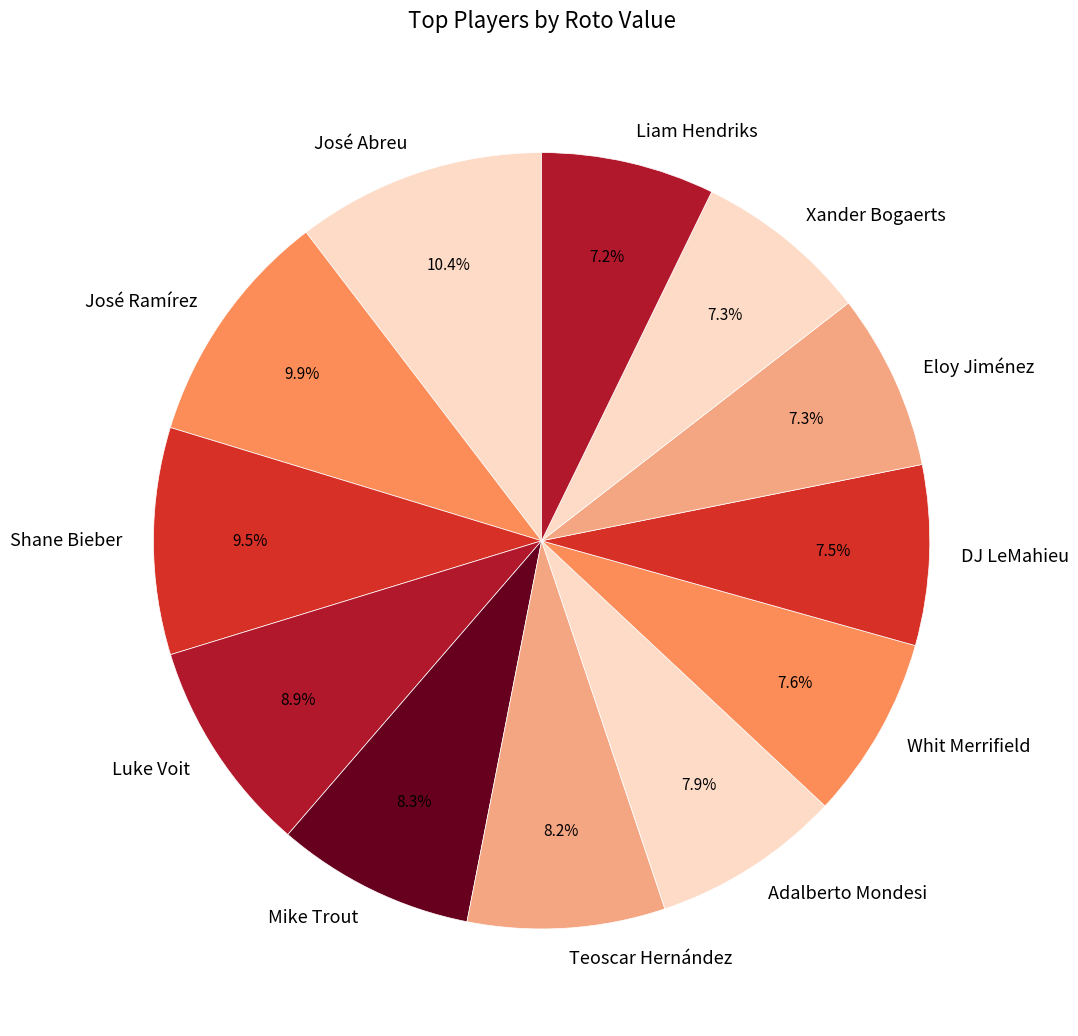

Combined, do Shane Bieber and Luke Voit account for over 50%?

No